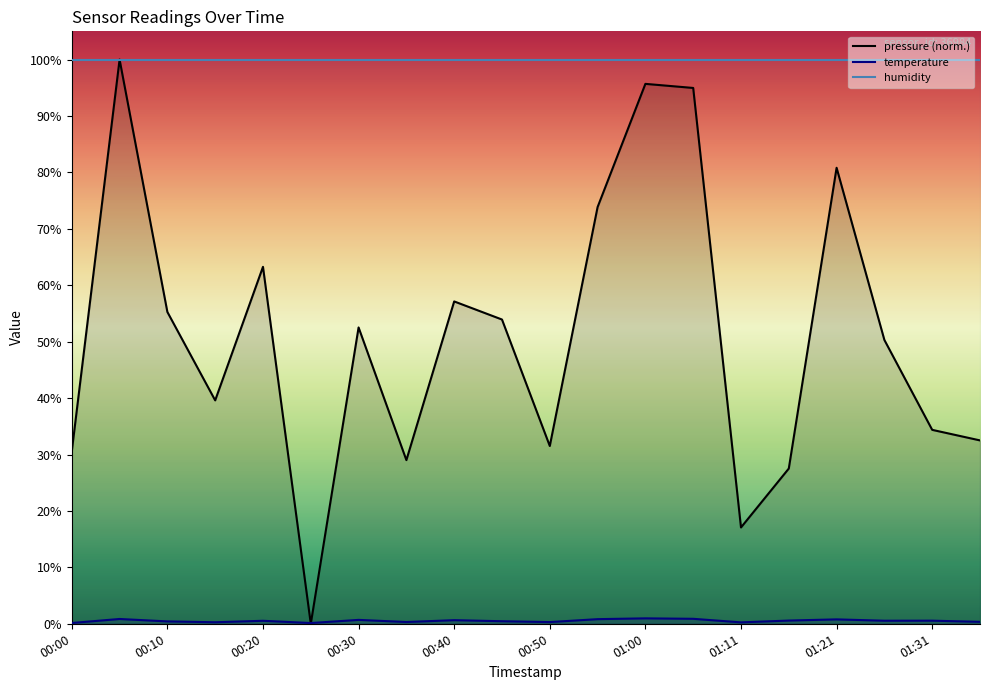

The value of humidity at 01:11 is 34.4. True or false?

False